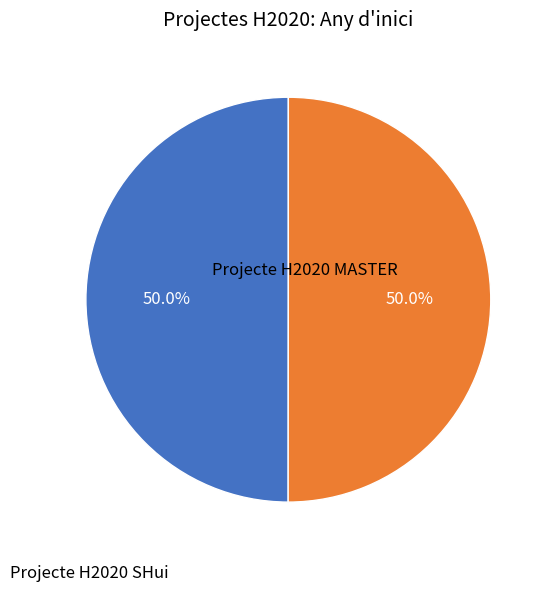

The Projecte H2020 SHui slice represents 50% of the pie. True or false?

True